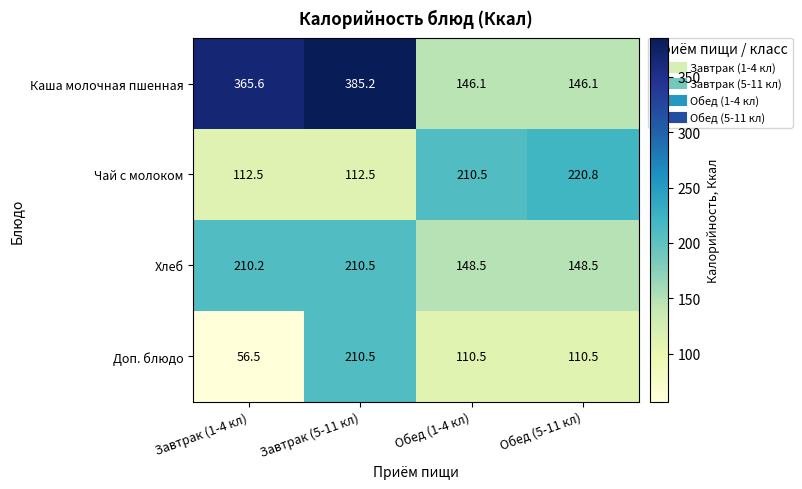

Is it true that Чай с молоком equals 210.5 at Обед (1-4 кл)?

True